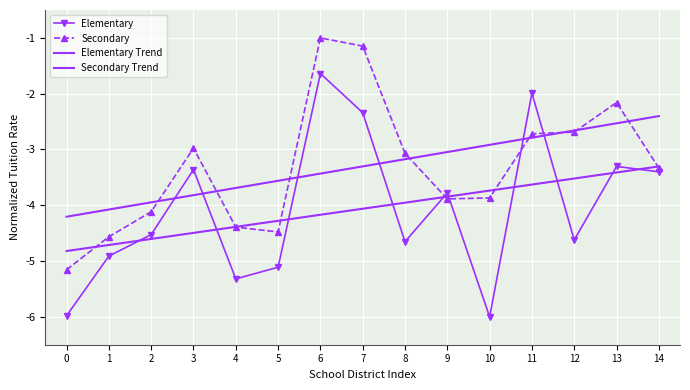

What is the approximate value of Secondary at 3?

-3.0